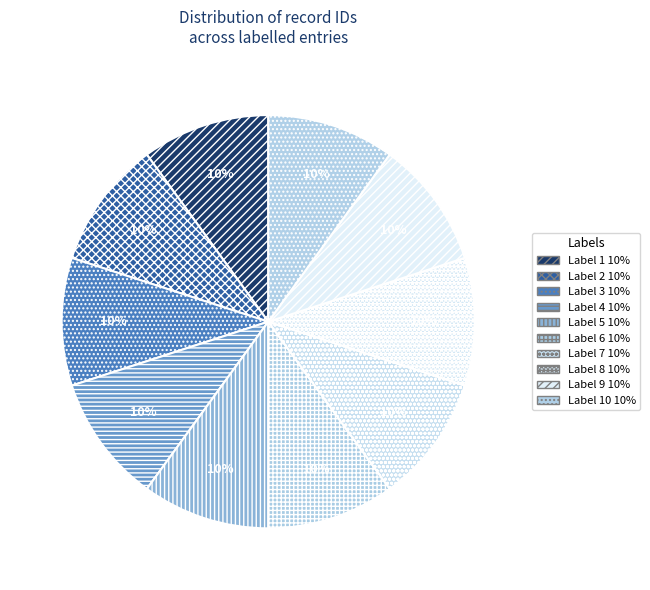

How many slices are in this pie chart?

10